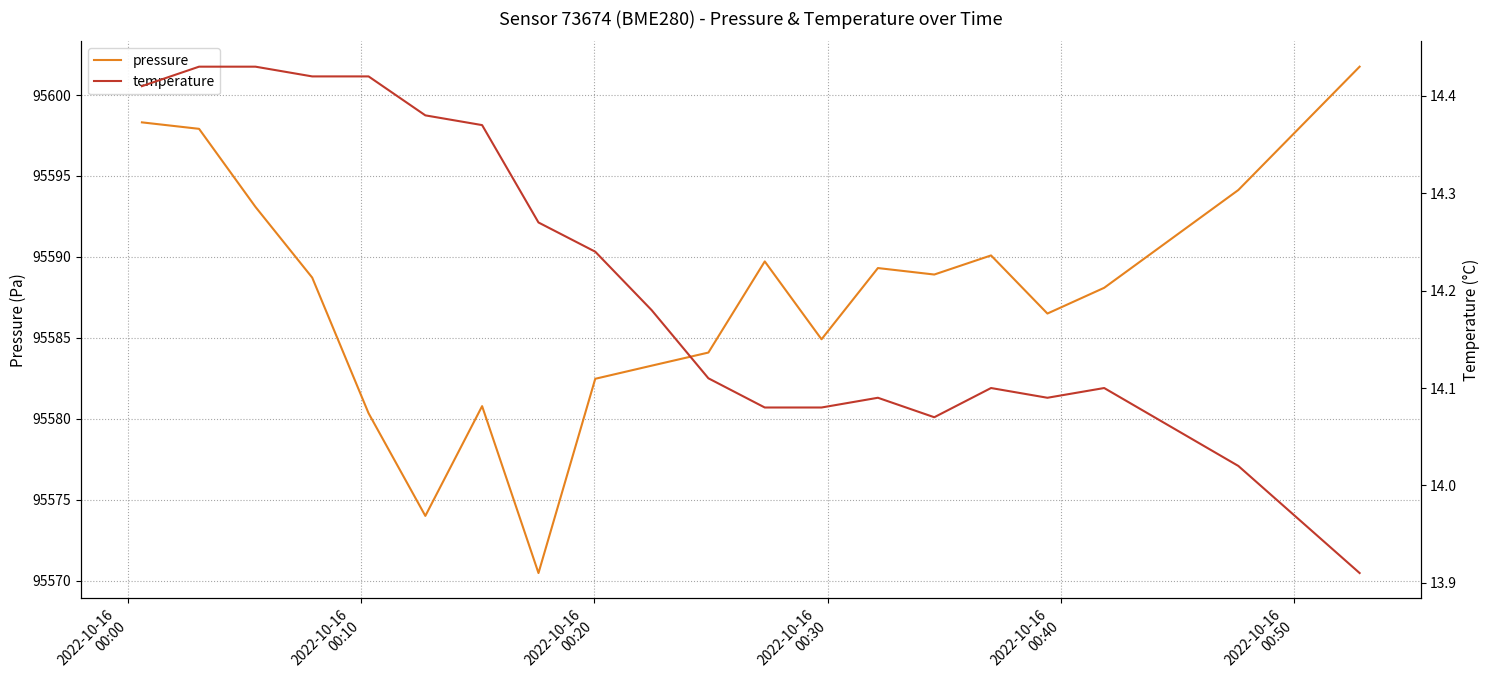

How many values in the pressure series exceed 95588?

11